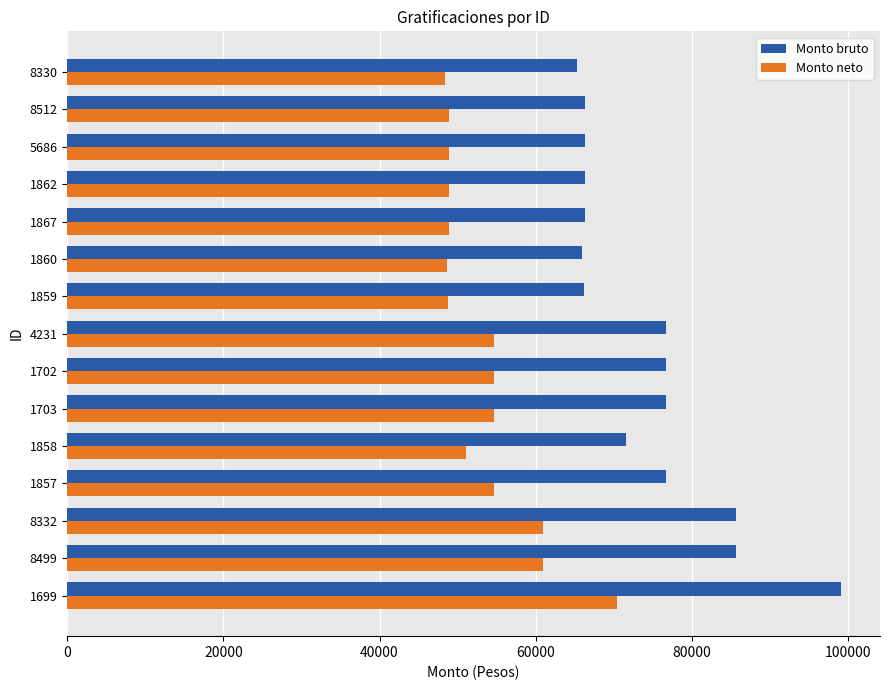

List the series in order of their overall mean, highest first.

Monto bruto, Monto neto